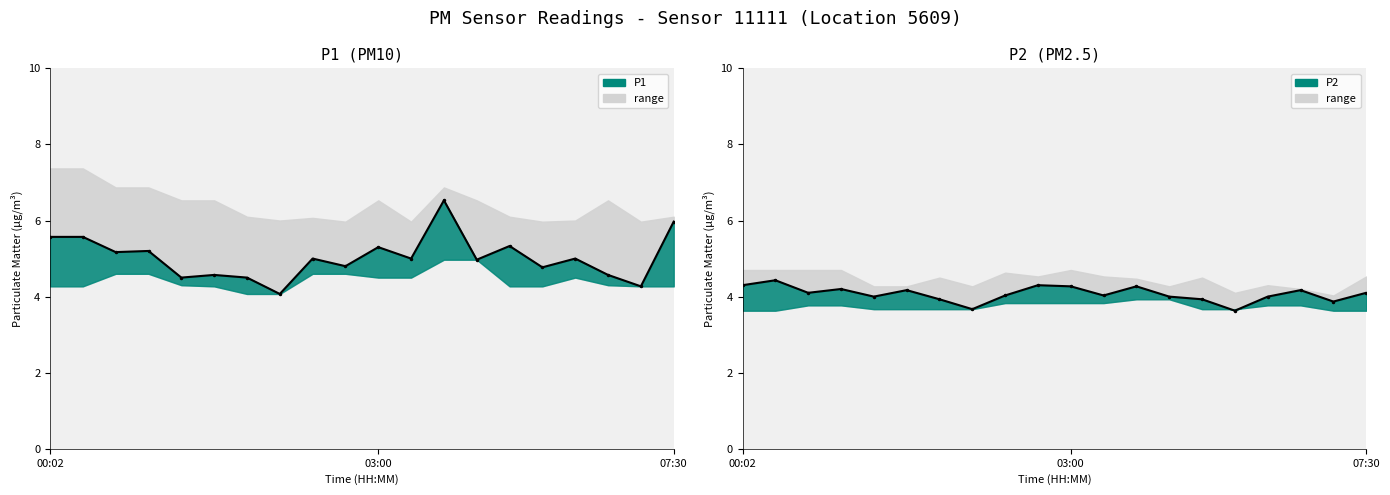

At how many categories does at least one series exceed 6?

1